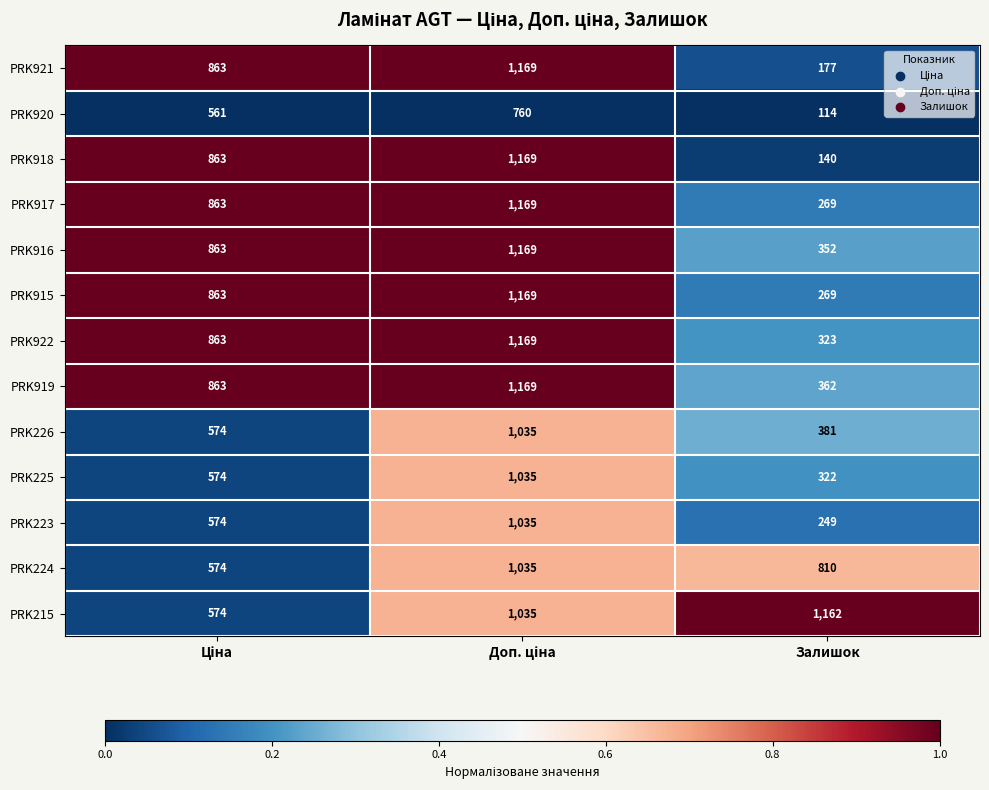

Which category has the lowest value across all series?

Залишок